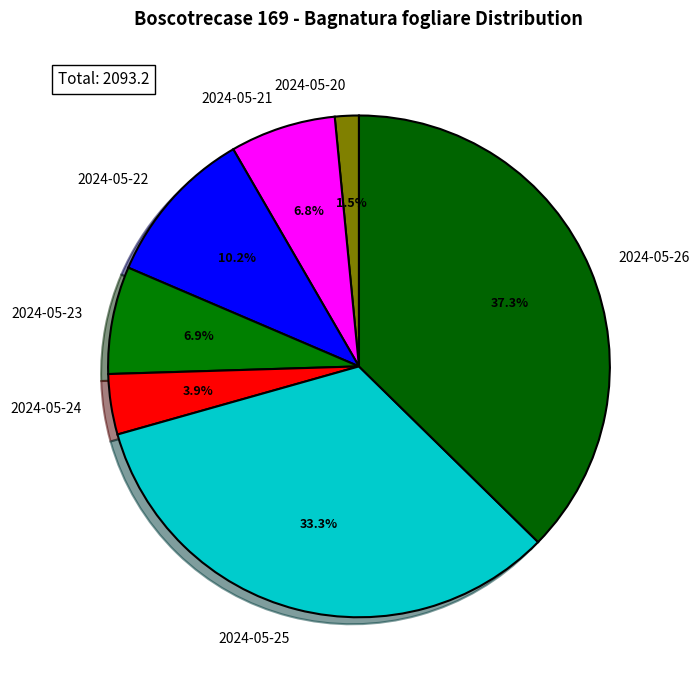

Which slice is the largest?

2024-05-26